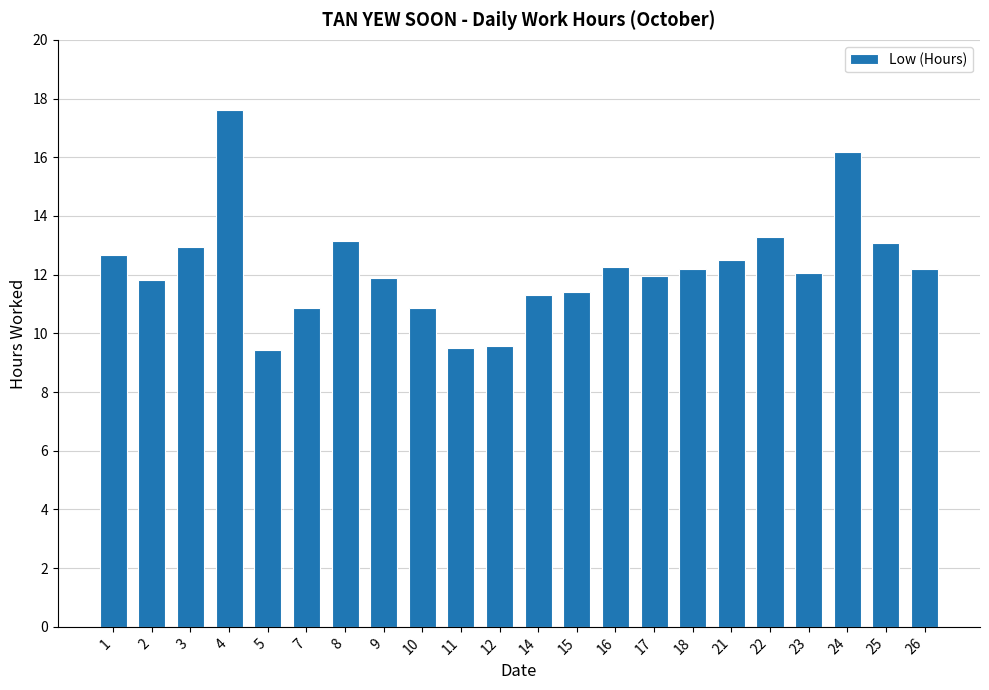

What is the value of the 1st bar from the left?

12.7